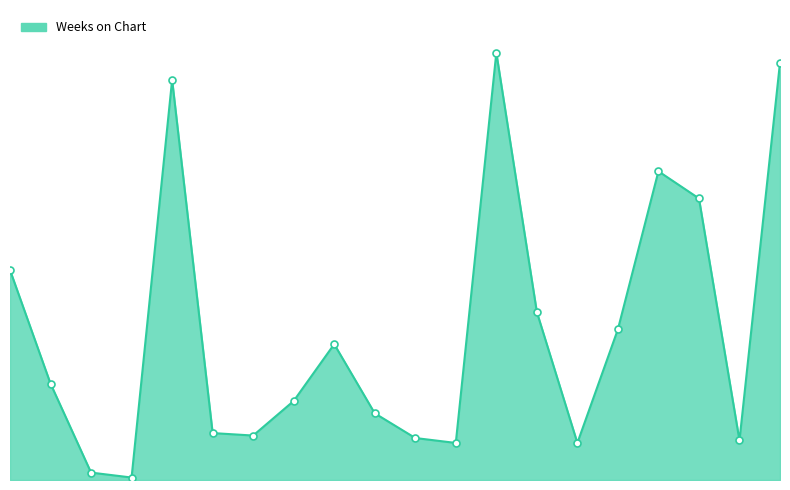

Reading left to right, what are all the values shown in this chart?

1=85	2=39	3=3	4=1	5=162	6=19	7=18	8=32	9=55	10=27	11=17	12=15	13=173	14=68	15=15	16=61	17=125	18=114	19=16	20=169